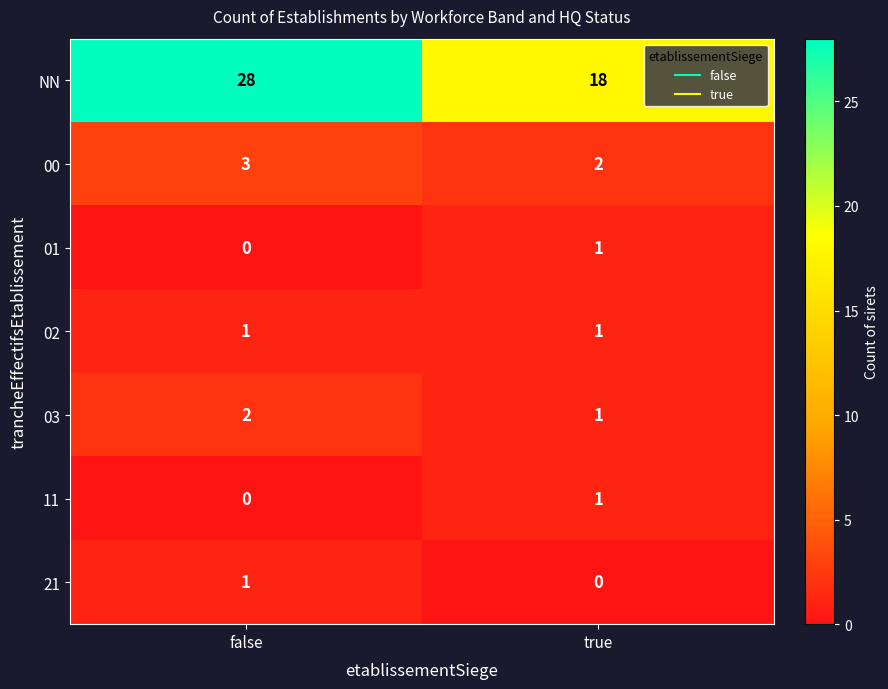

At which category does the chart reach its peak across all series?

false